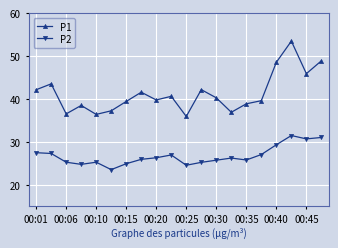

List the series in order of their peak value, highest first.

P1, P2